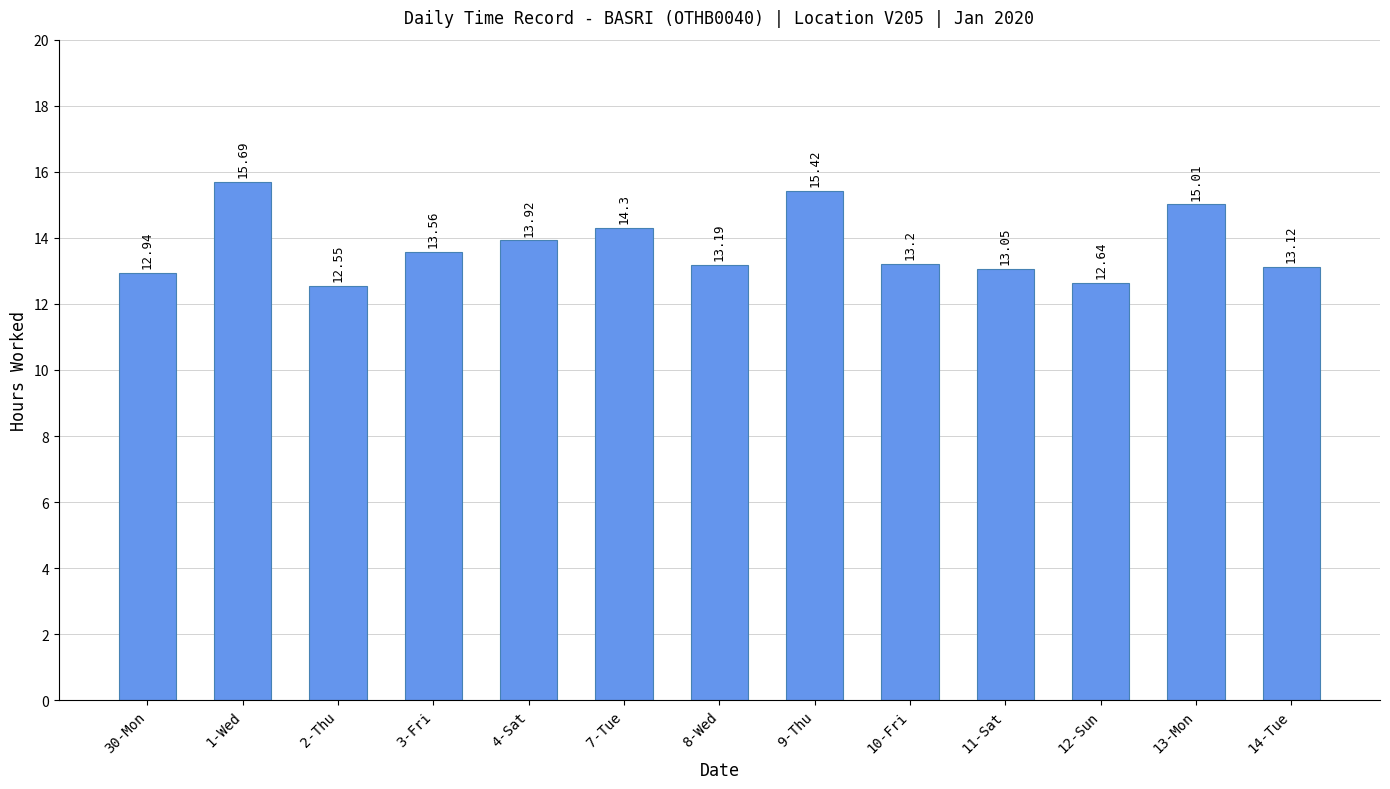

What is the label of the 13th bar from the right?

30-Mon